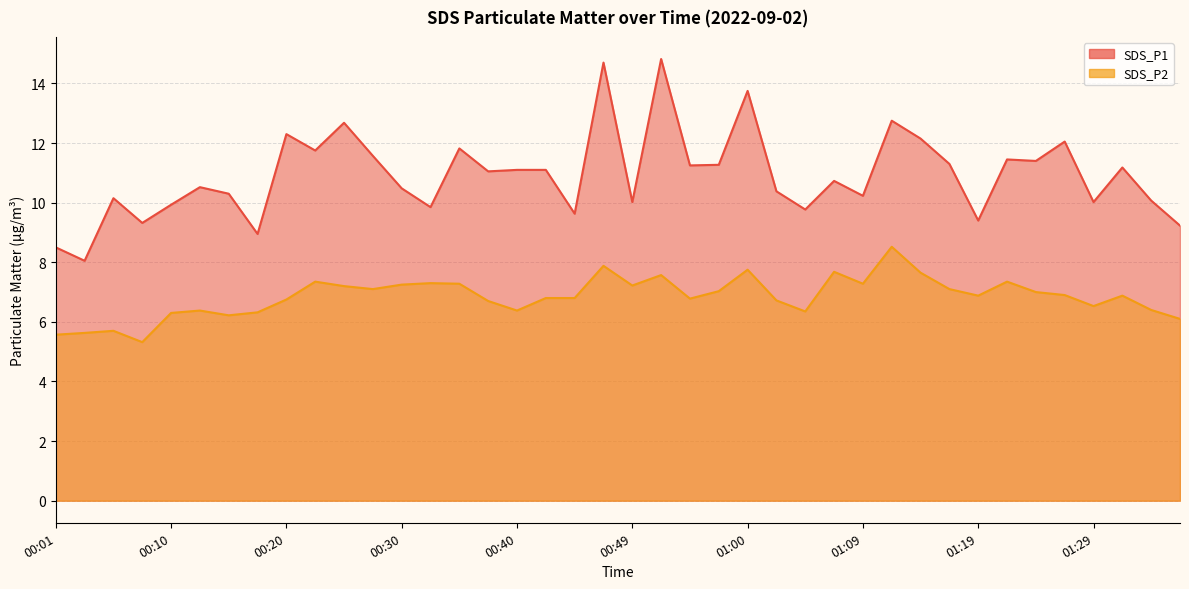

List the labels in order of SDS_P2 value, smallest first.

00:08, 00:01, 00:03, 00:05, 01:37, 00:15, 00:10, 00:18, 01:05, 00:13, 00:40, 01:34, 01:29, 00:37, 01:02, 00:20, 00:55, 00:42, 00:45, 01:19, 01:32, 01:27, 01:24, 00:57, 00:27, 01:17, 00:25, 00:49, 00:30, 00:35, 01:09, 00:32, 00:23, 01:22, 00:52, 01:14, 01:07, 01:00, 00:47, 01:12